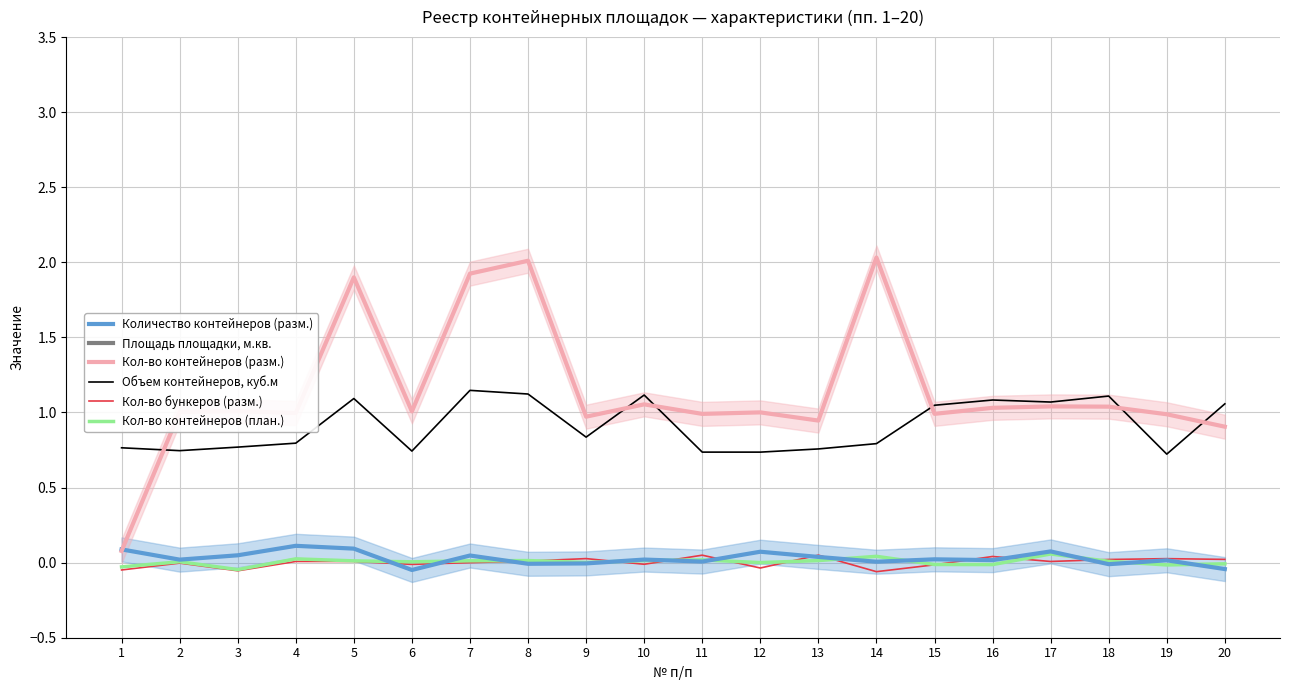

What is the value of the Площадь площадки, м.кв. point at the 15th from the left?

4.0